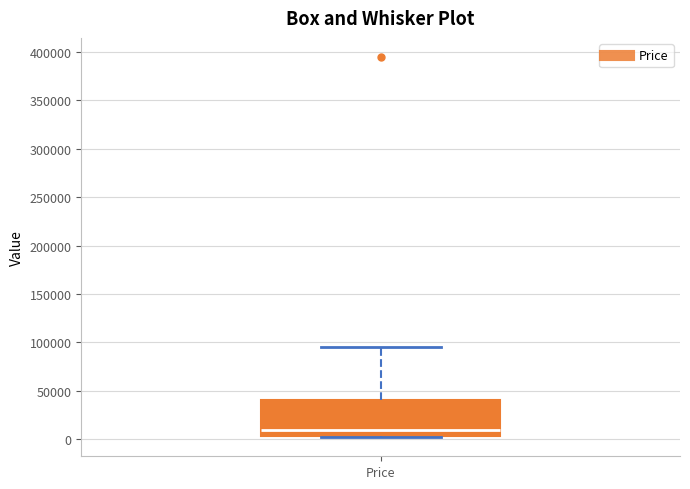

Transcribe this box plot: give where the median line is, the range the box spans, and where the two whiskers end, as read against the y-axis. The values are not printed on the chart, so give them approximately, as read against the axis.

median 10000, box 5000 to 40000, whiskers 0 to 95000